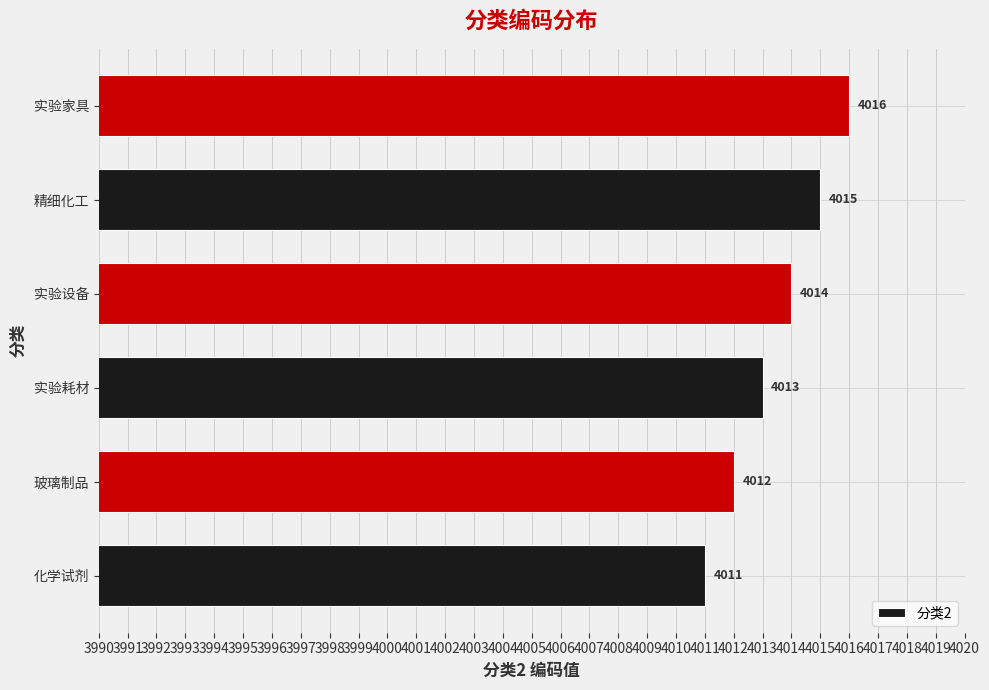

True or false: the data shows 4012 at 玻璃制品.

True